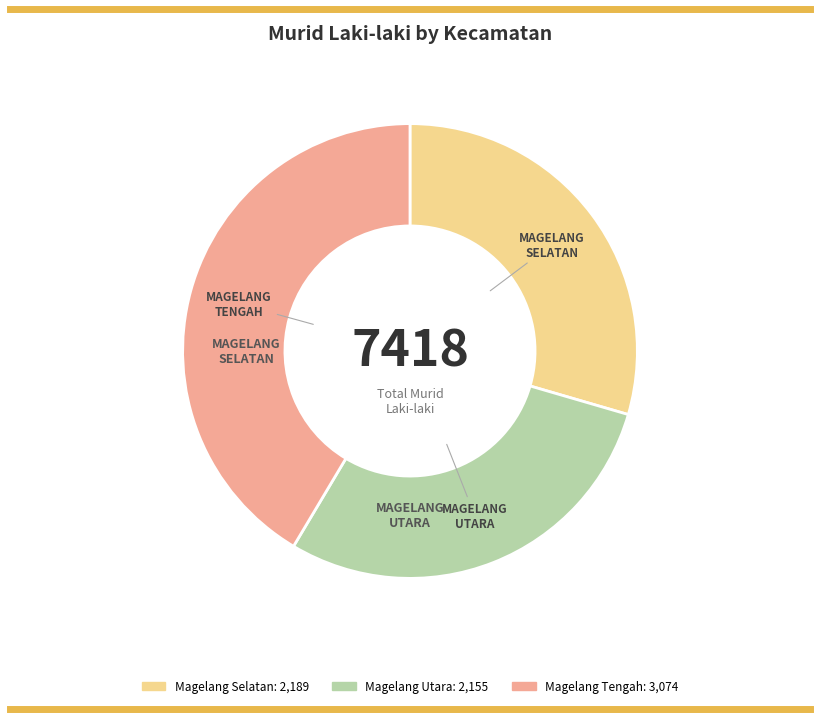

Between Magelang Selatan and Magelang Tengah, which is larger?

Magelang Tengah